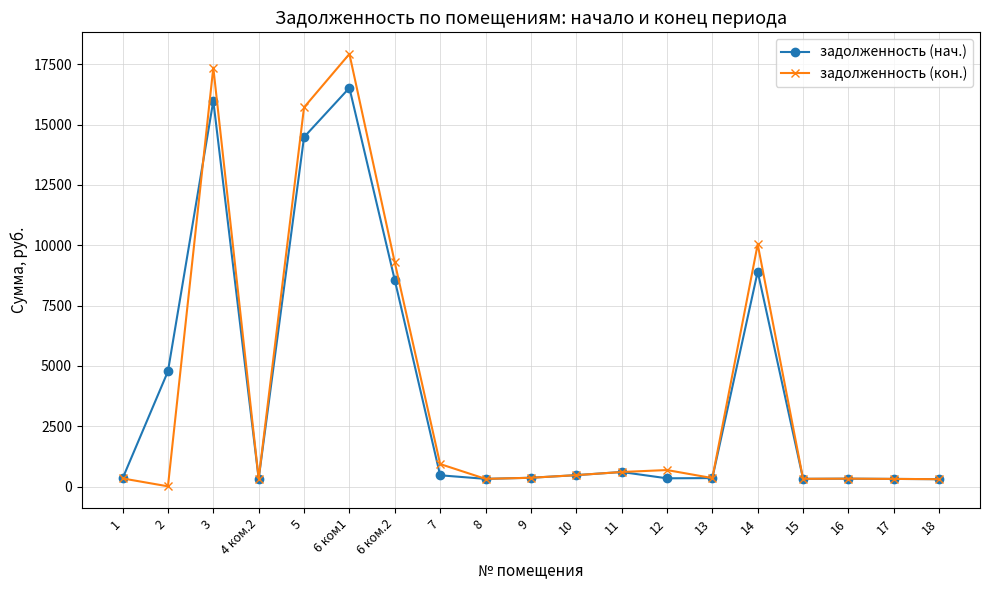

What is the label of the 5th point from the right?

14